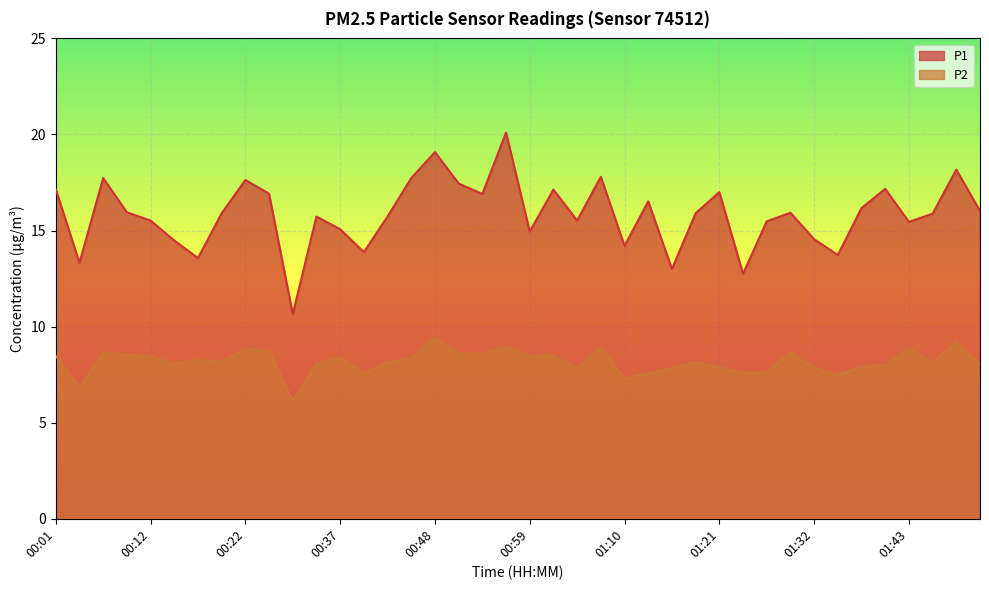

What is the minimum value for P2?

6.1